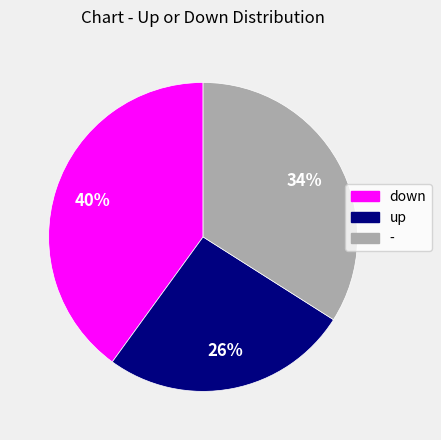

True or false: - accounts for 34% of the total.

True